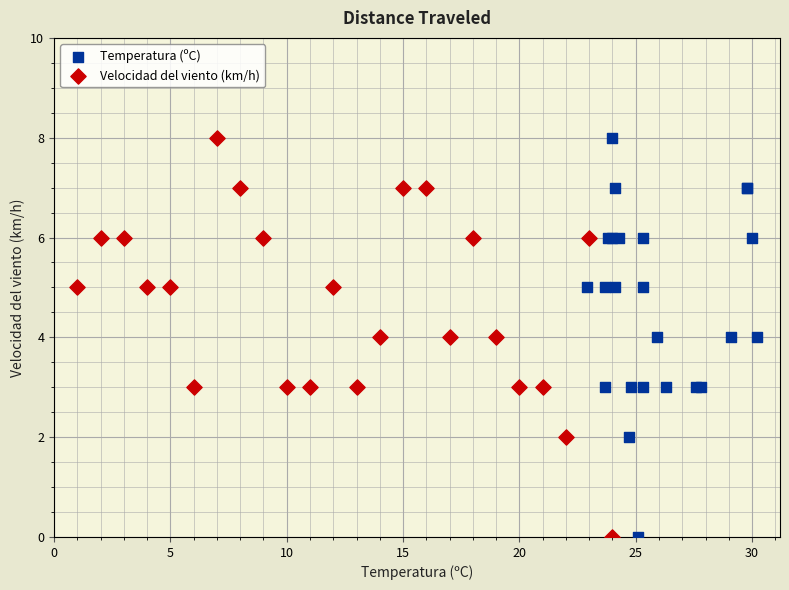

What are all the series names shown in the legend?

Temperatura (ºC), Velocidad del viento (km/h)